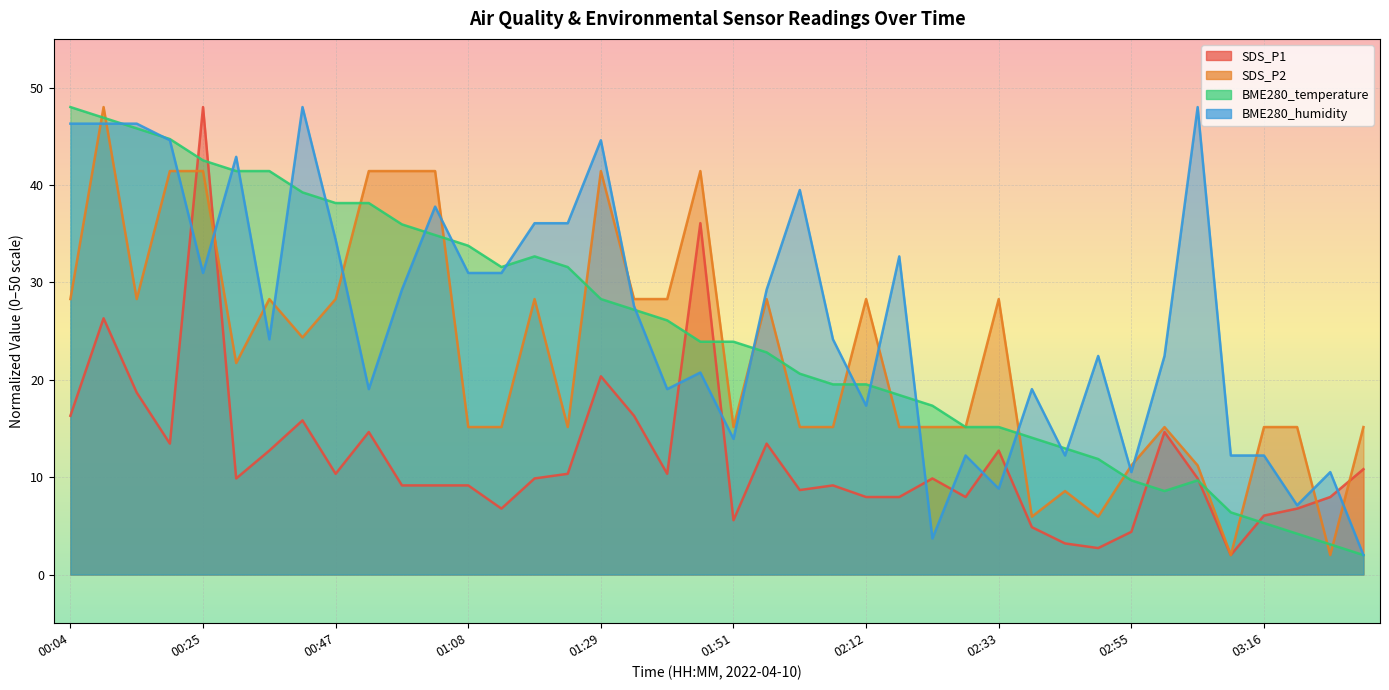

How many data points in SDS_P2 are less than 21?

20